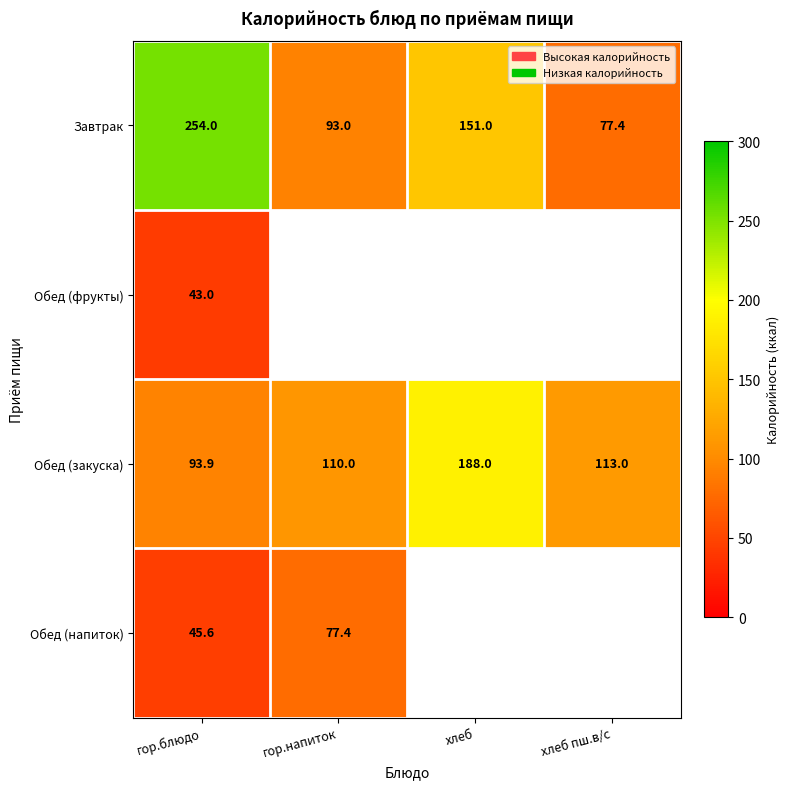

List the labels in order of Завтрак value, largest first.

гор.блюдо, хлеб, гор.напиток, хлеб пш.в/с